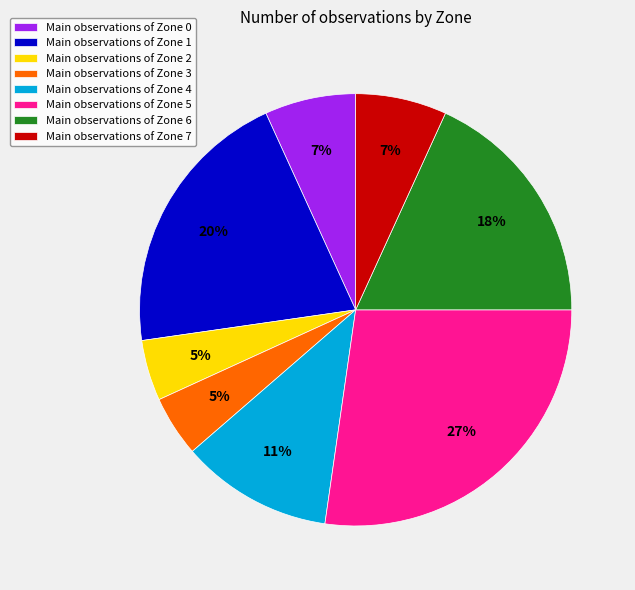

What is the ratio of the value at Main observations of Zone 0 to the value at Main observations of Zone 7?

1.0